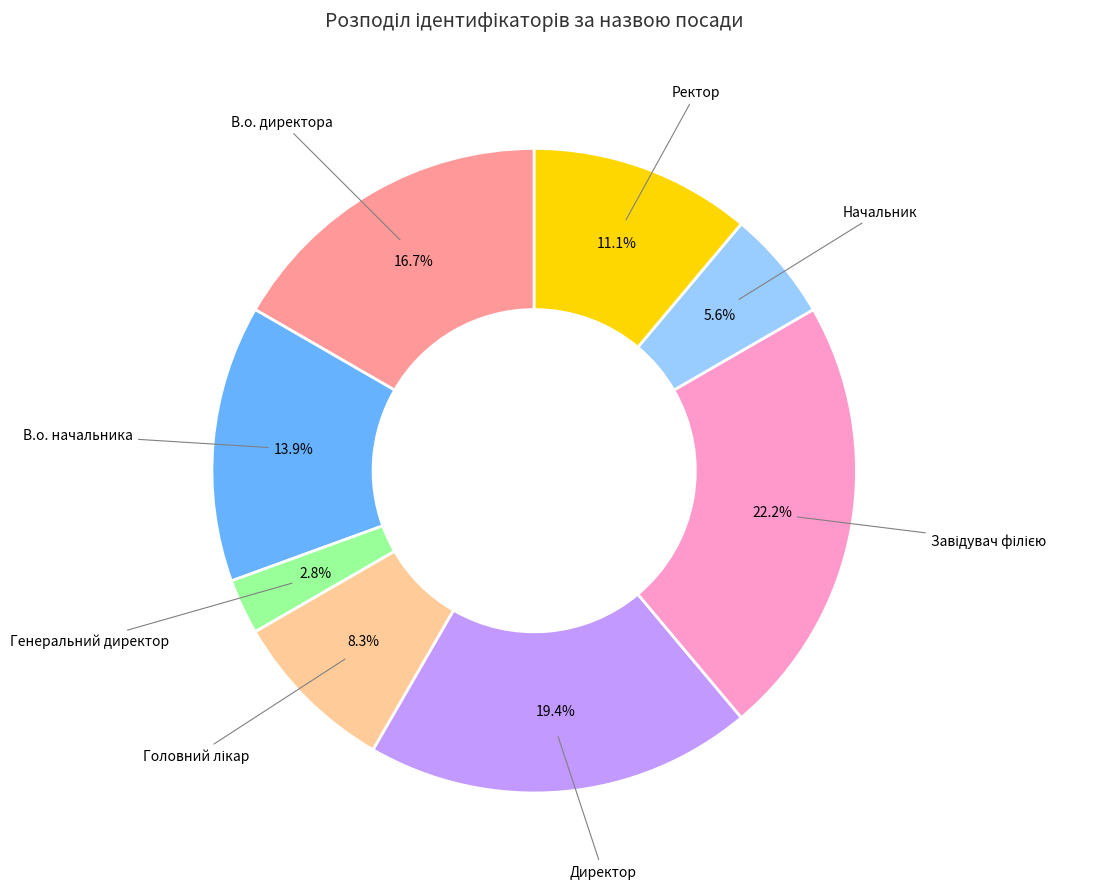

To the nearest percent, what is the difference between the largest and smallest slice percentages?

19%